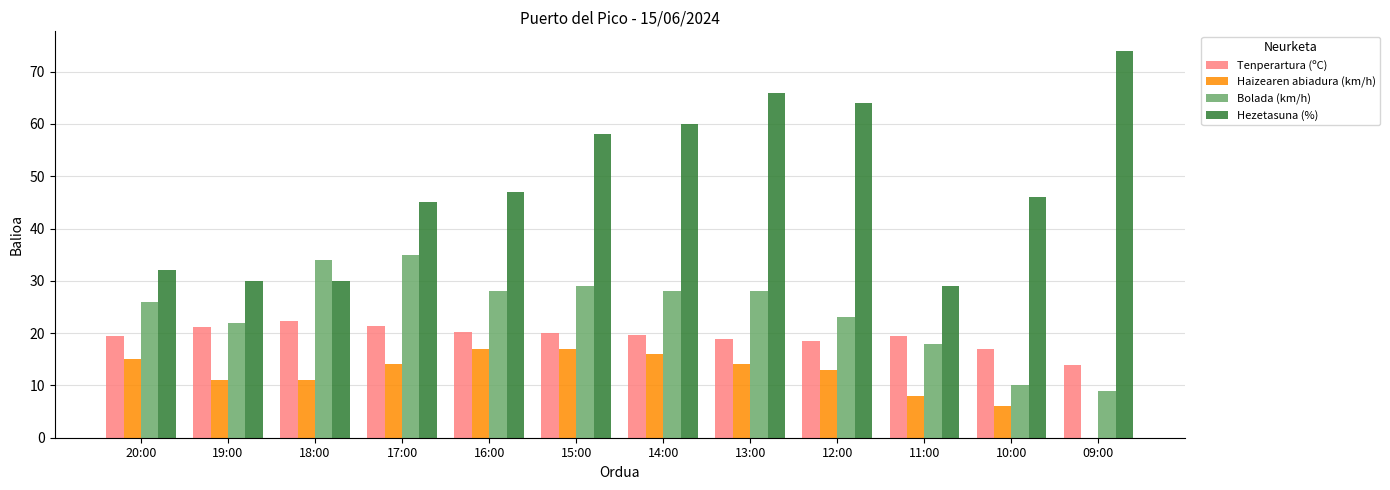

What is the sum of the Hezetasuna (%) values at 11:00 and 20:00?

61.0